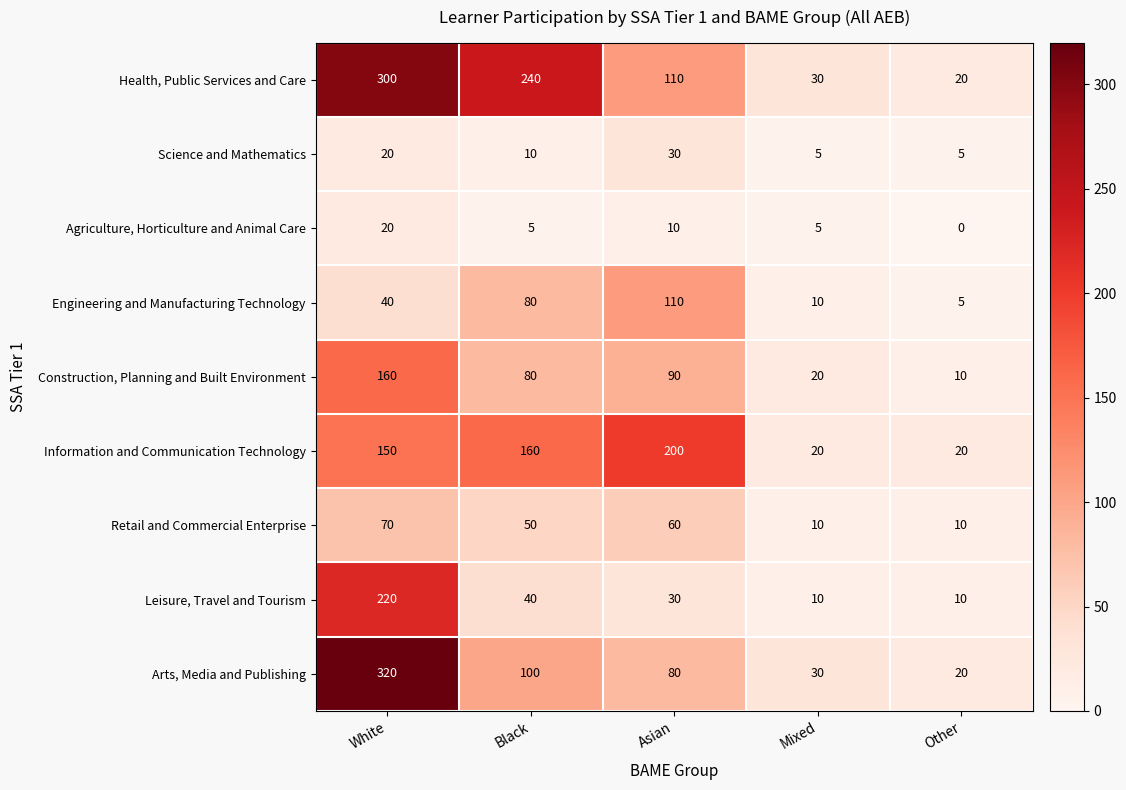

What is the sum of all Retail and Commercial Enterprise values?

200